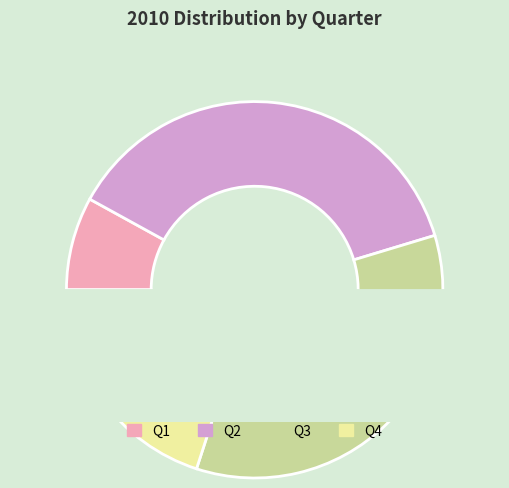

What is the change in value from Q1 to Q3?

+40